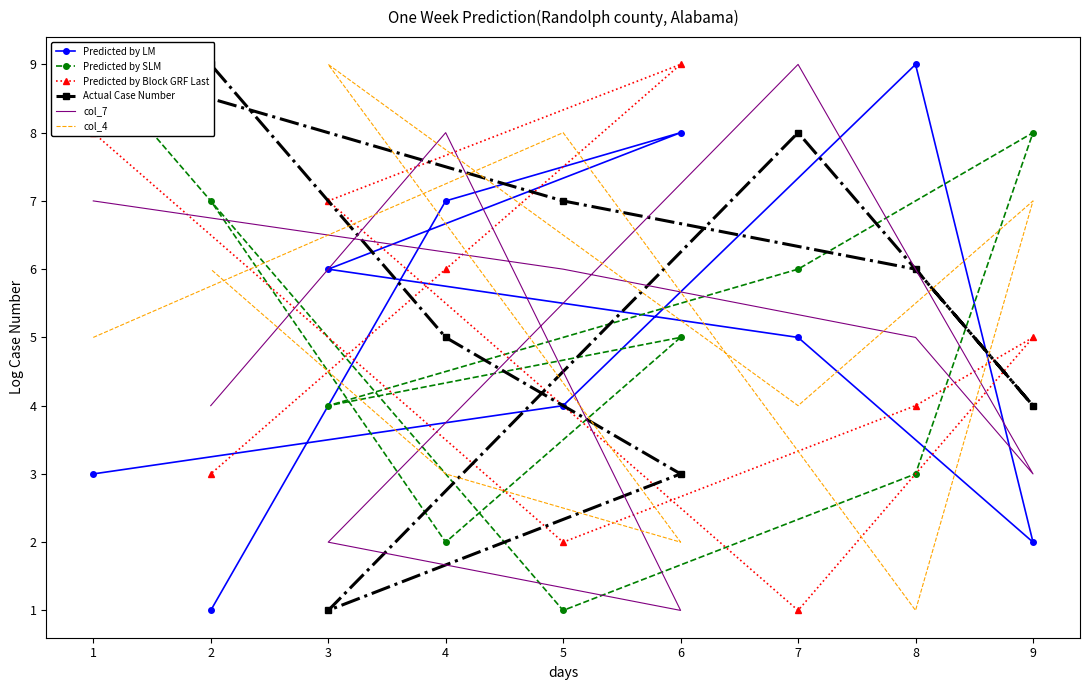

What is the sum of all Predicted by SLM values?

45